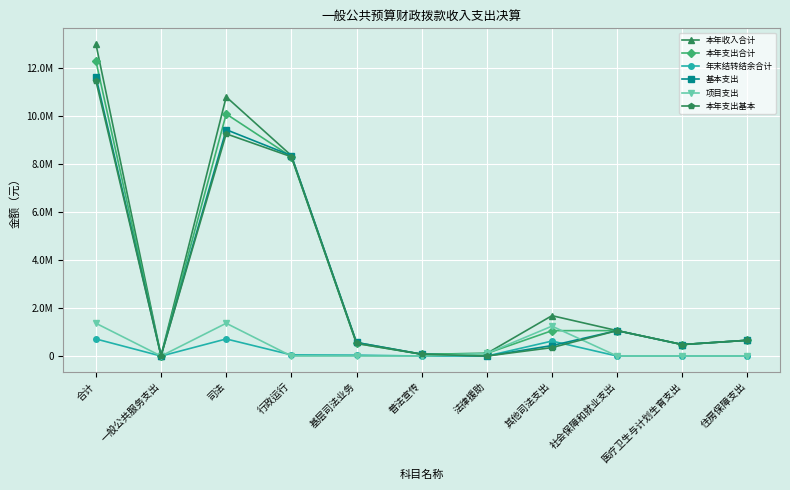

At 基层司法业务, list the series in order from largest to smallest.

本年收入合计, 基本支出, 本年支出合计, 本年支出基本, 年末结转结余合计, 项目支出